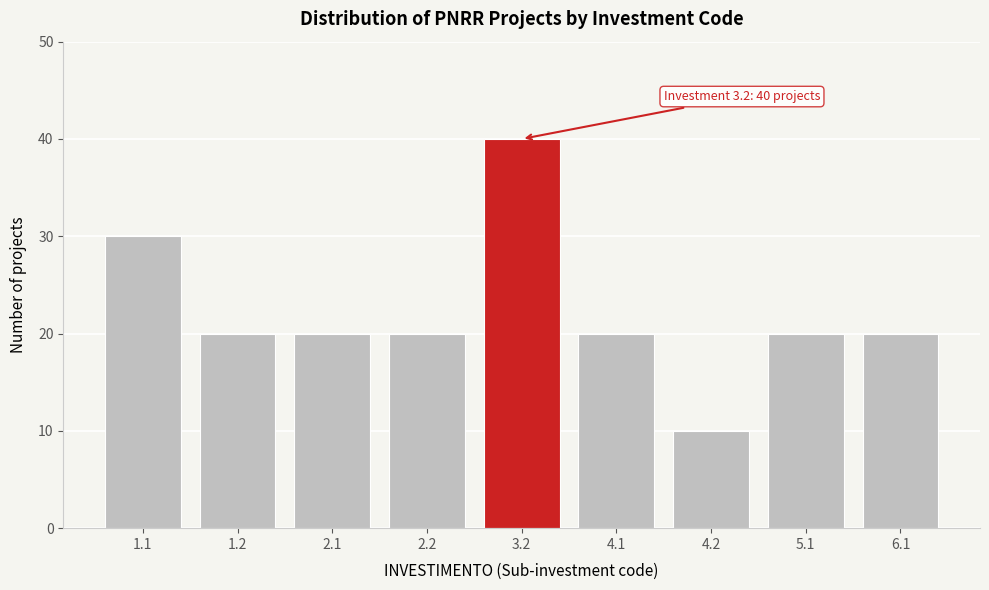

Reading right to left, extract all data points from this chart.

6.1=20	5.1=20	4.2=10	4.1=20	3.2=40	2.2=20	2.1=20	1.2=20	1.1=30